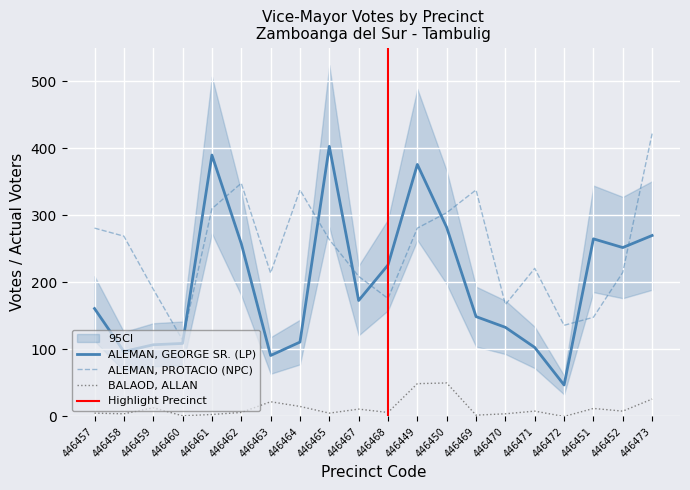

Which label corresponds to the largest value in the chart?

446473